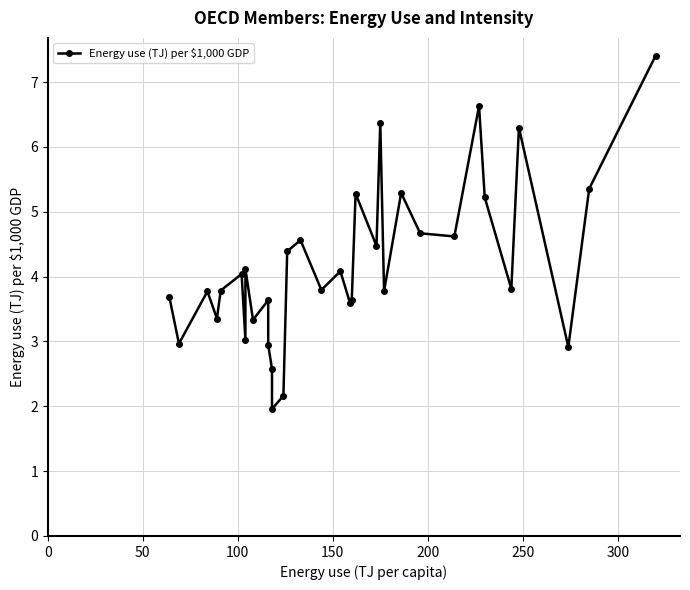

True or false: there are more than 1 points higher than both neighbors.

True